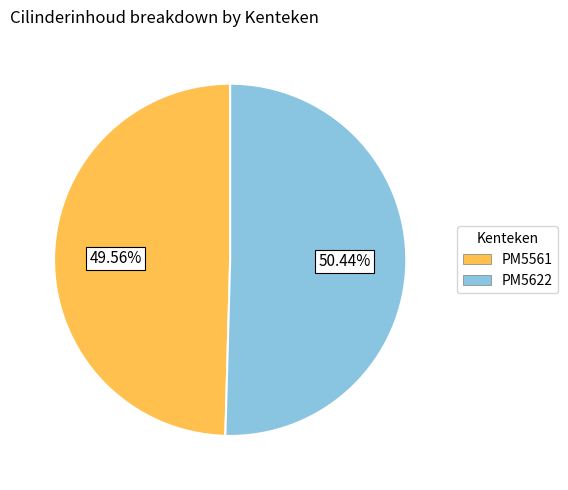

What is the total percentage of PM5622 and PM5561?

100.0%